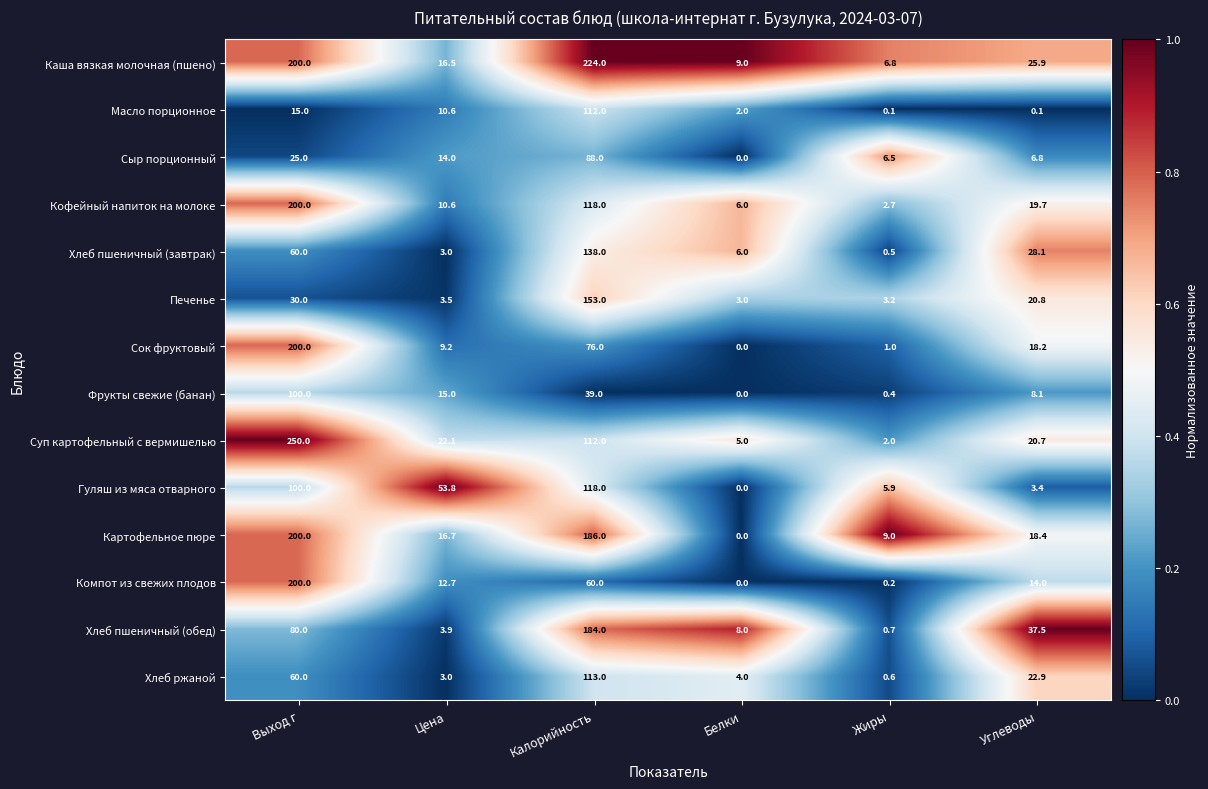

What is the total value across all series at Выход г?

1720.0